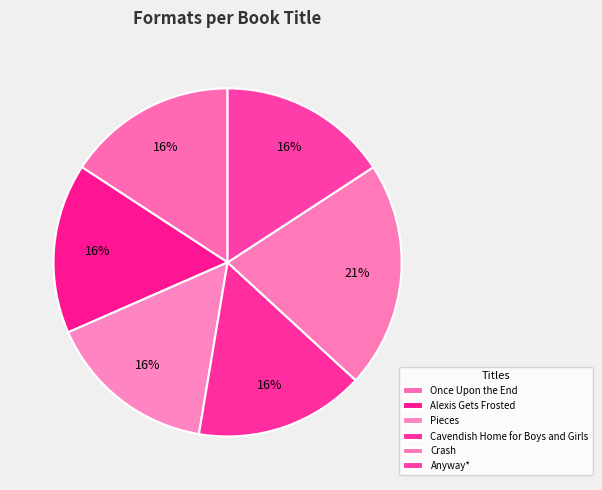

How many slices are in this pie chart?

6